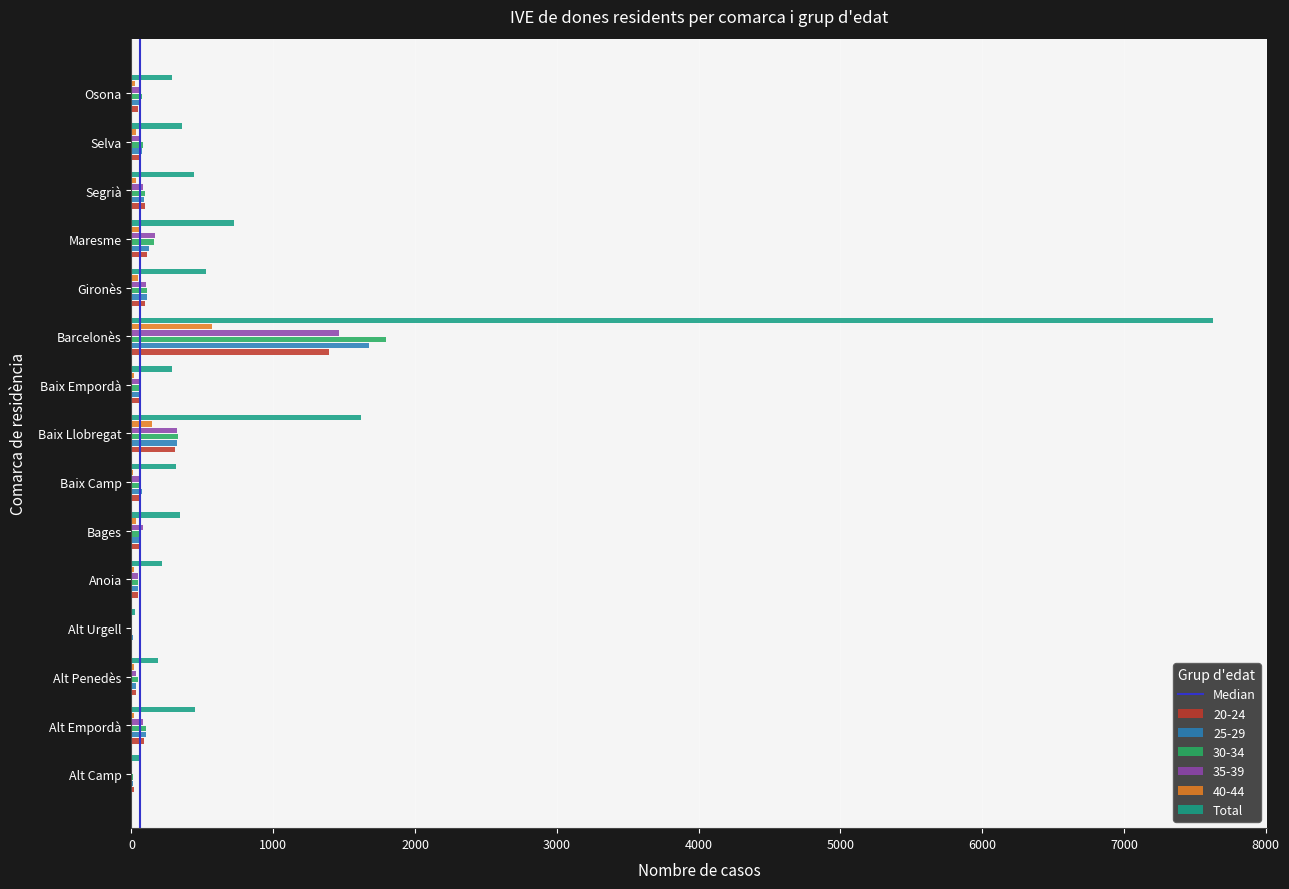

True or false: Total has a value of 355 at Selva.

True